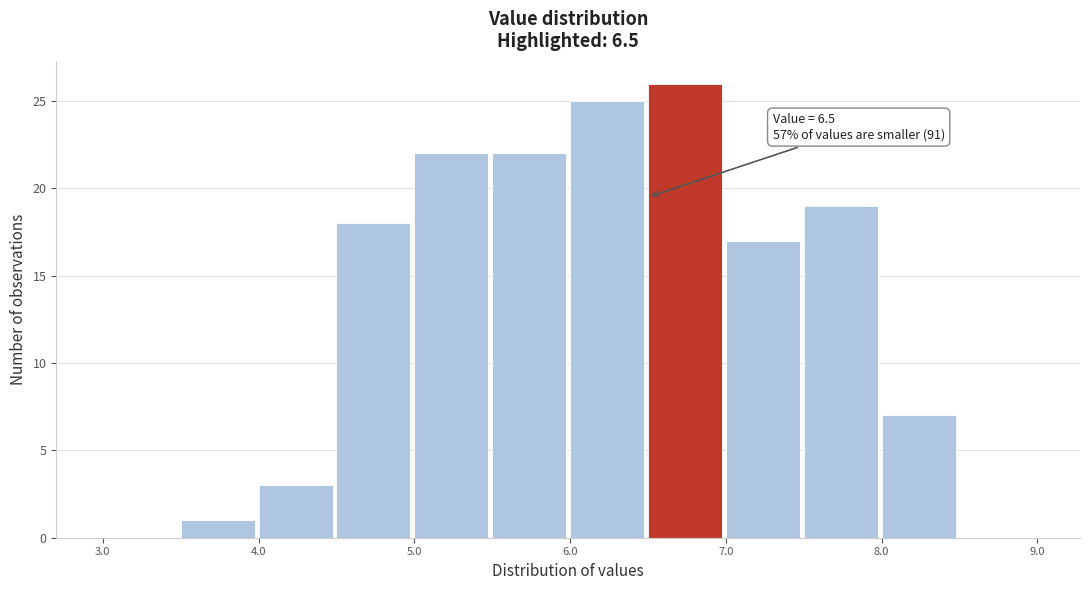

Over which range of the x-axis is the bar tallest?

6.5 to 7.0